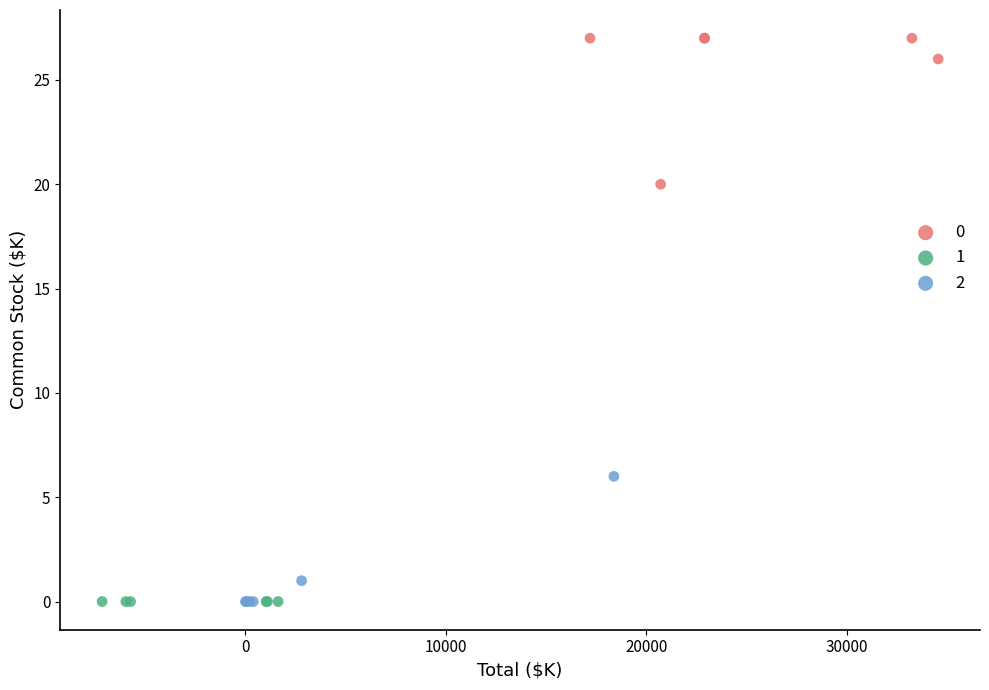

What are all the series names shown in the legend?

0, 1, 2